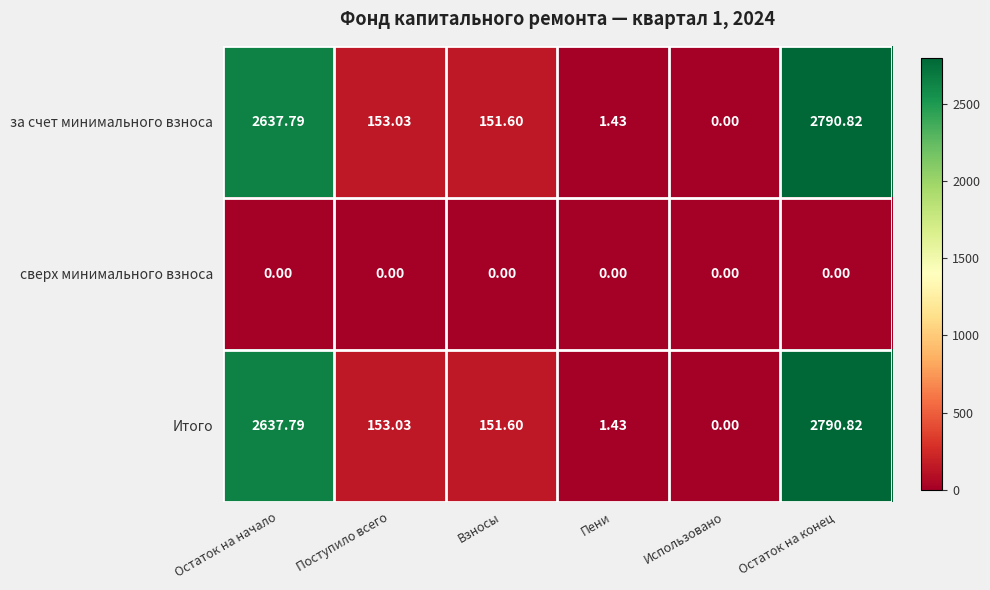

Count the number of data series in this chart.

3